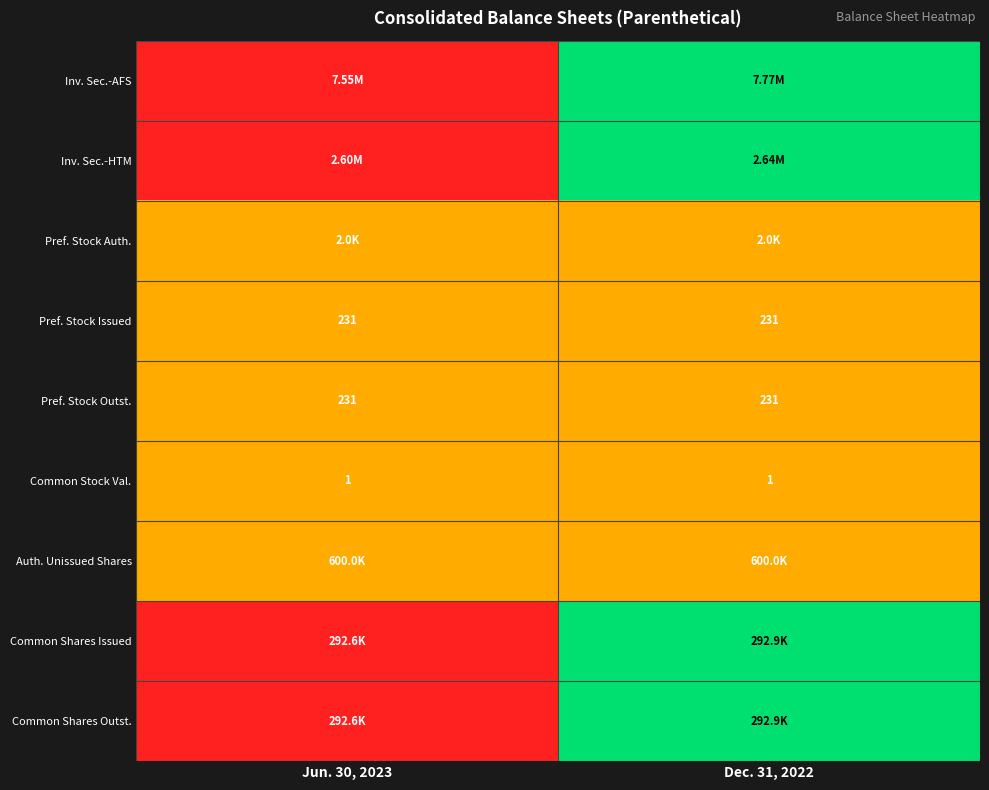

How many distinct data groups are displayed?

9